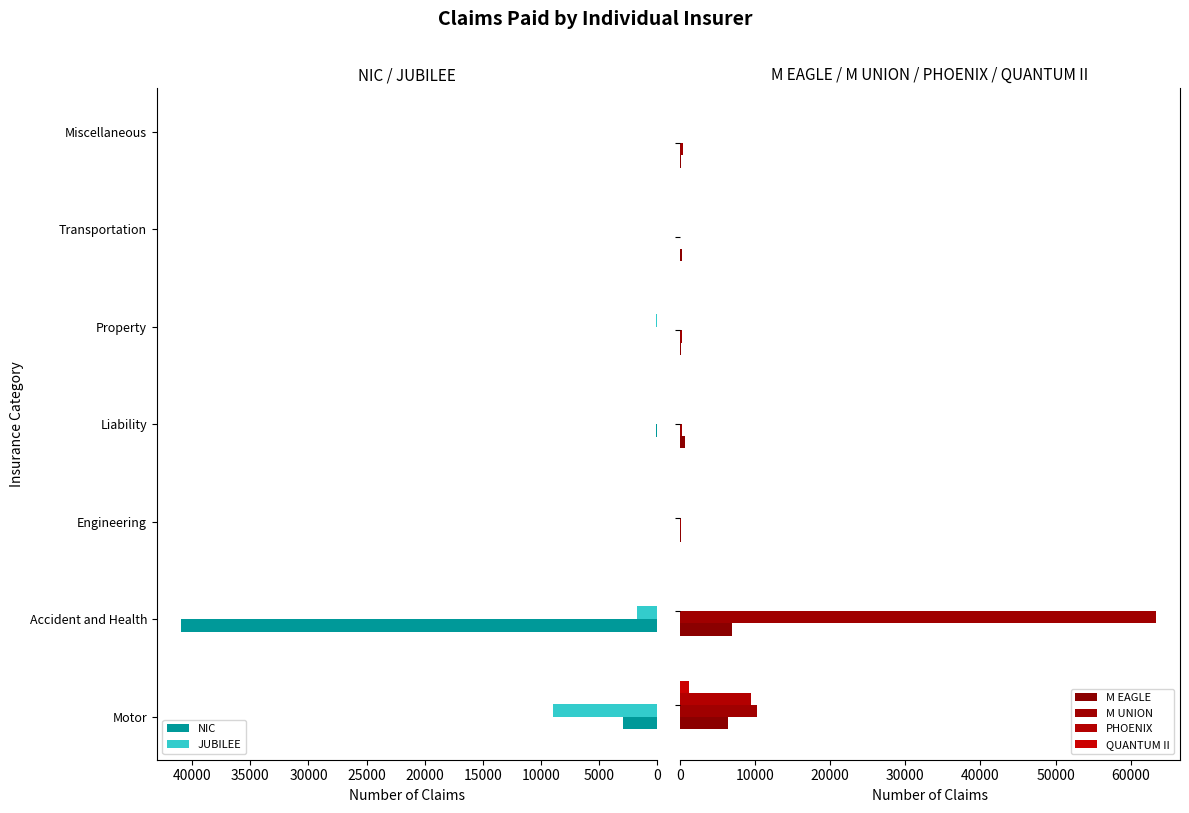

What is the average value of the NIC series?

6283